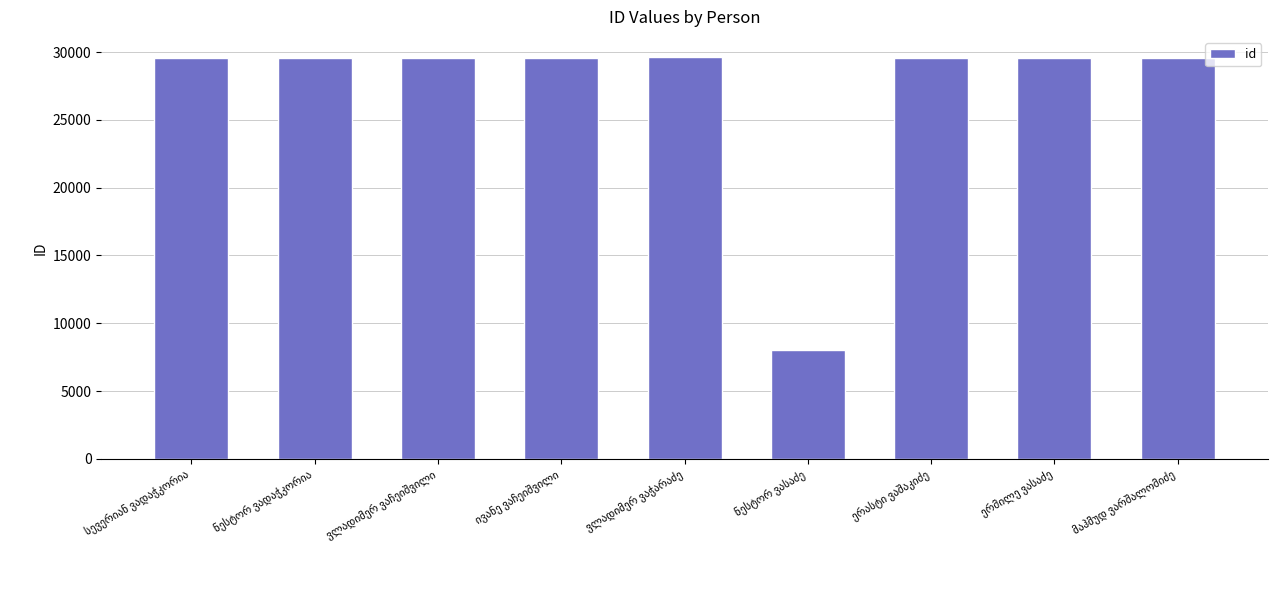

What is the sum of all values?

244751